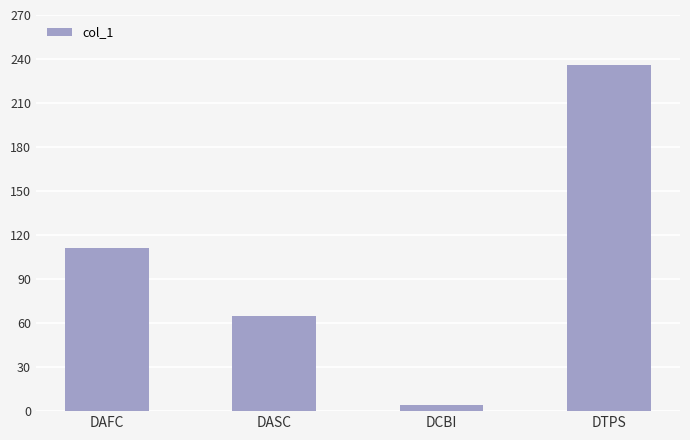

Reading left to right, extract all data points from this chart.

111	65	4	236